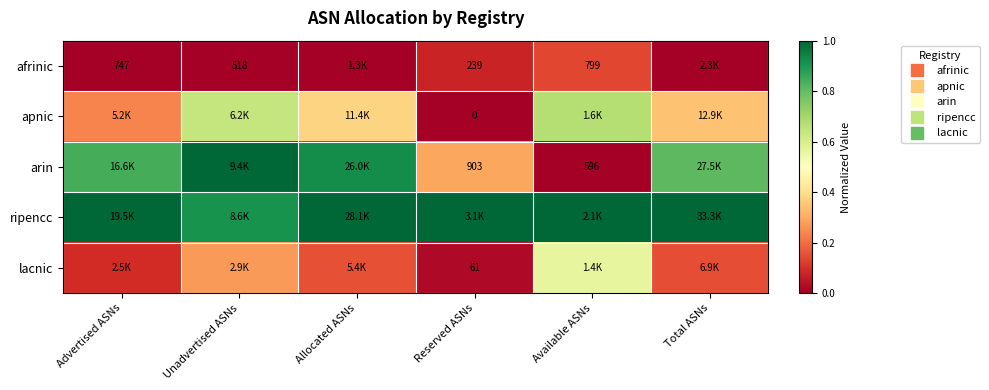

Rank the series at Available ASNs from lowest to highest value.

arin, afrinic, lacnic, apnic, ripencc